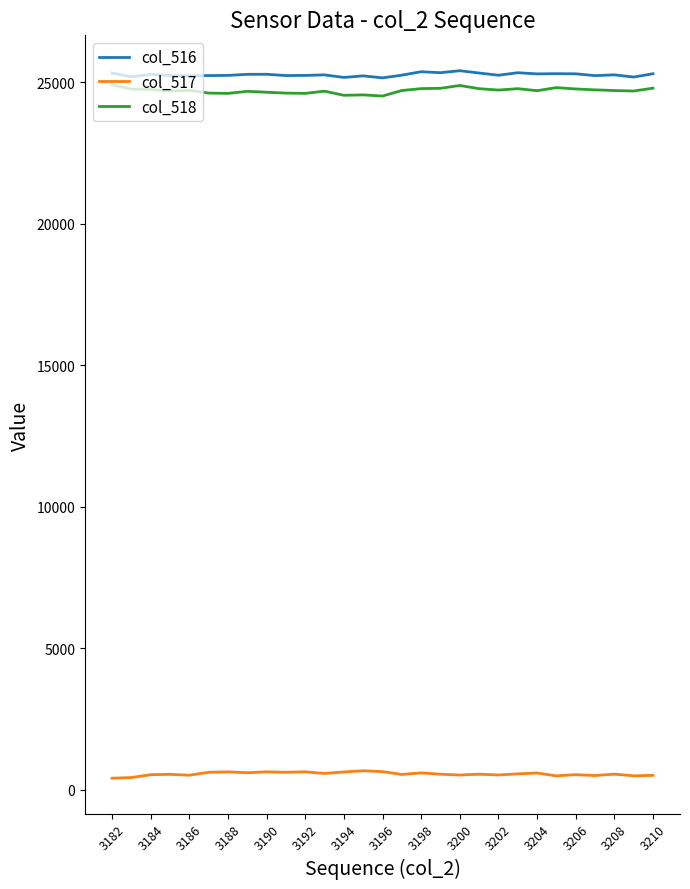

True or false: col_518 and col_517 cross at least once.

False